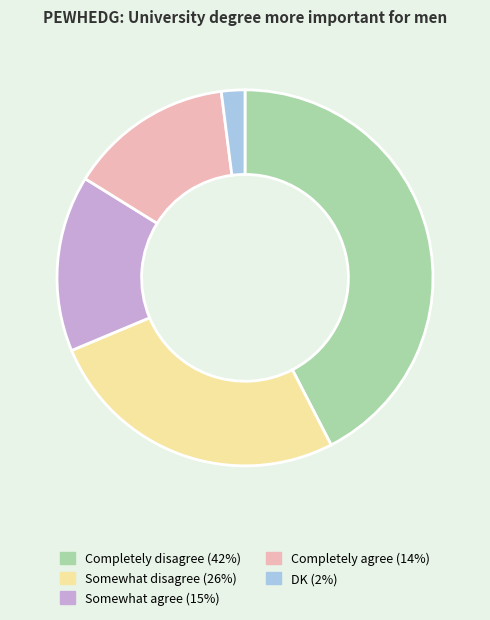

Is there any slice that represents more than half of the pie?

No